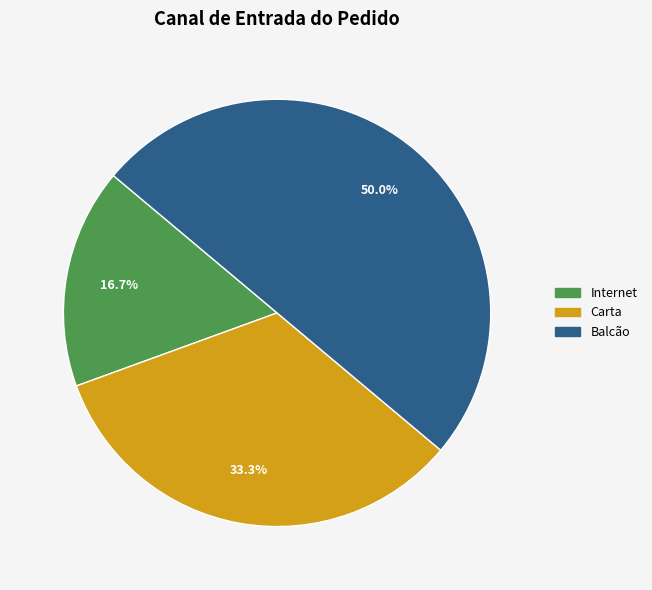

Is Internet the majority of the pie?

No